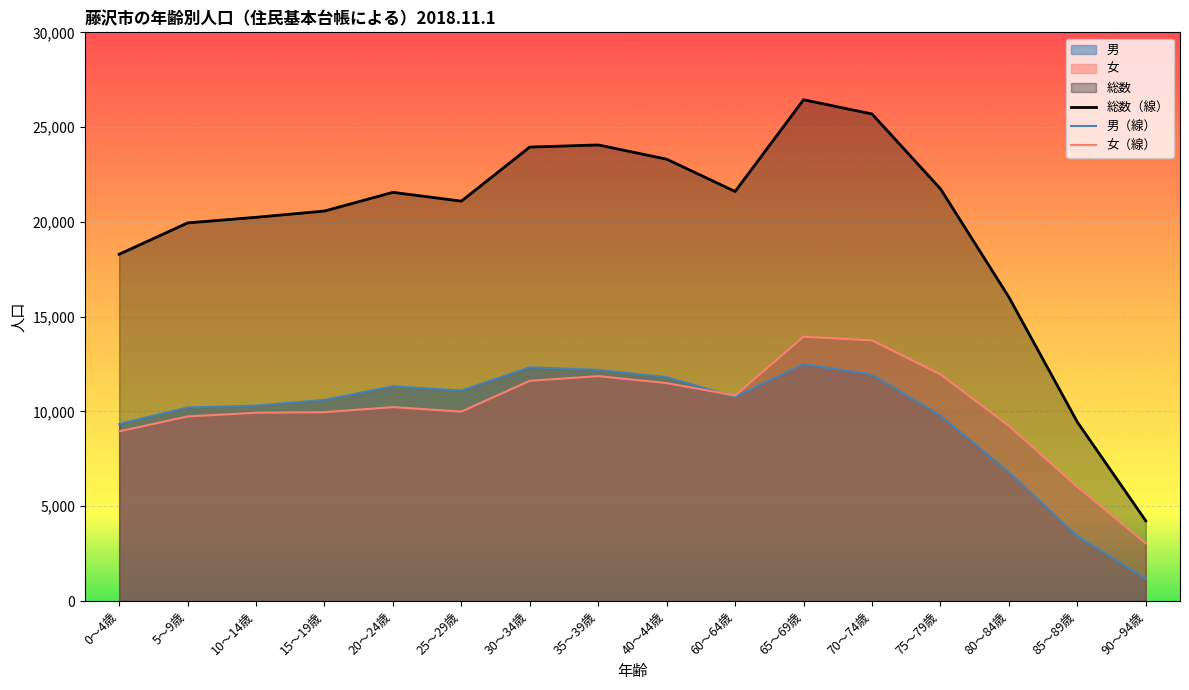

Between 20～24歳 and 80～84歳, which series saw the biggest shift?

総数（線）